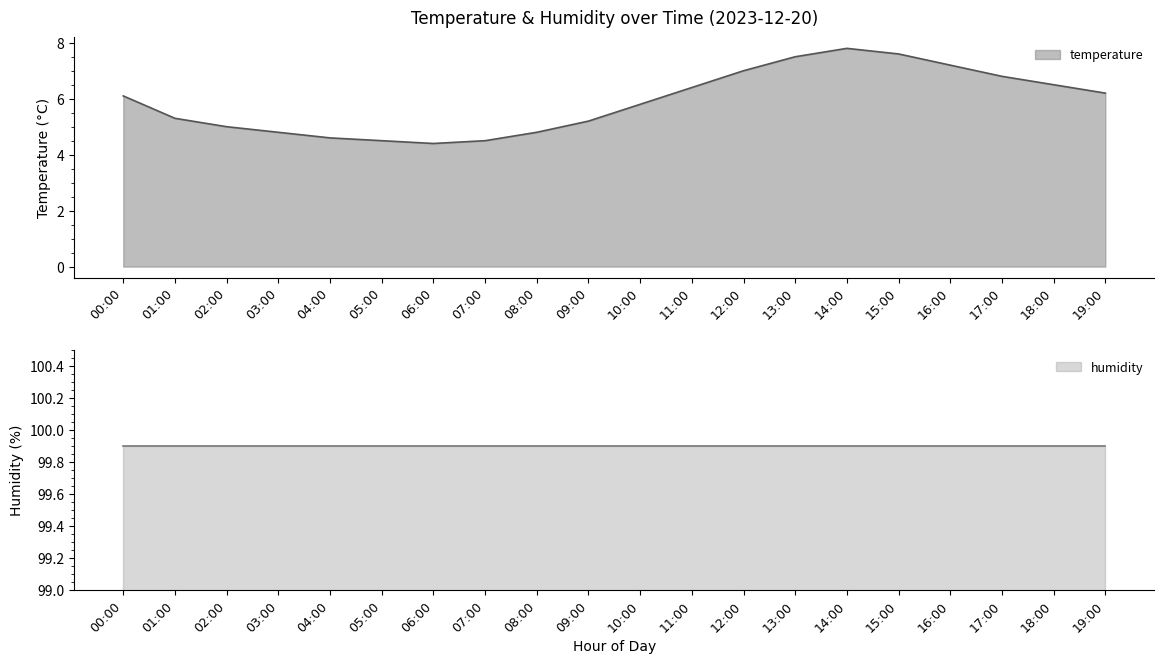

Which label corresponds to the smallest value in the chart?

06:00